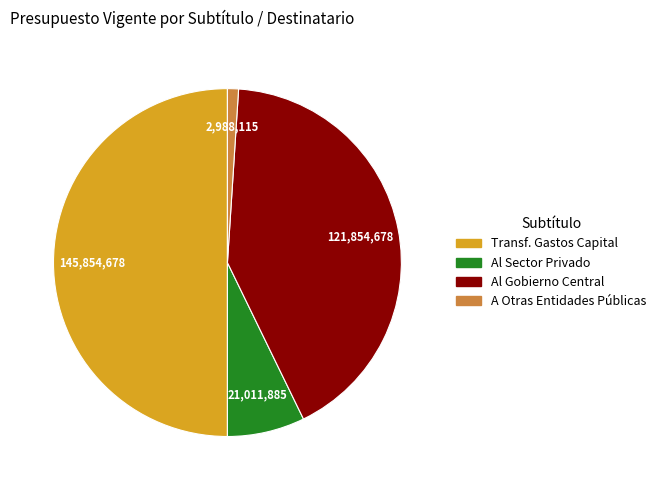

Is the sum of A Otras Entidades Públicas and Al Sector Privado greater than half?

No